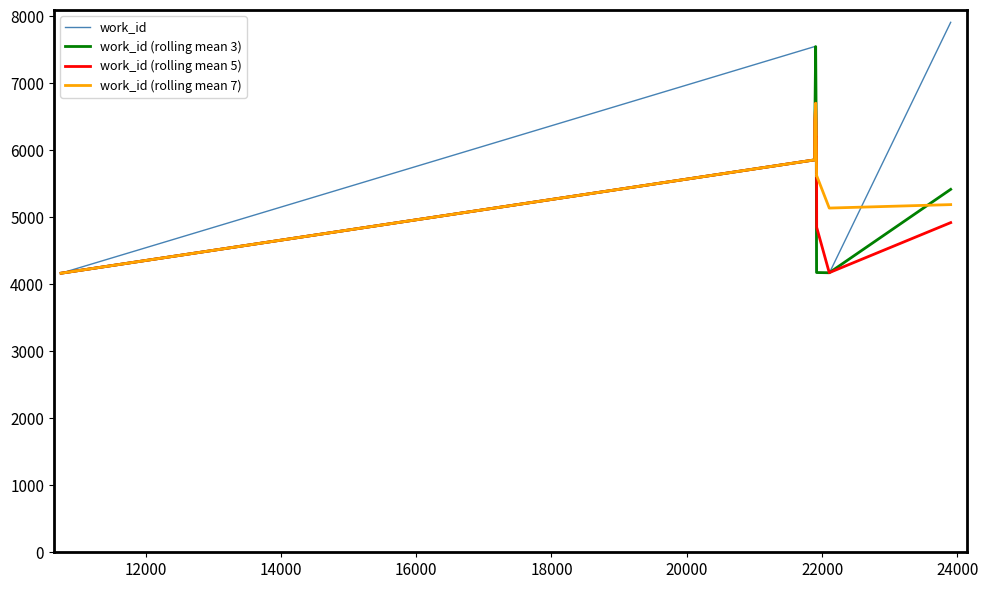

What is the maximum value shown in the chart?

7913.0